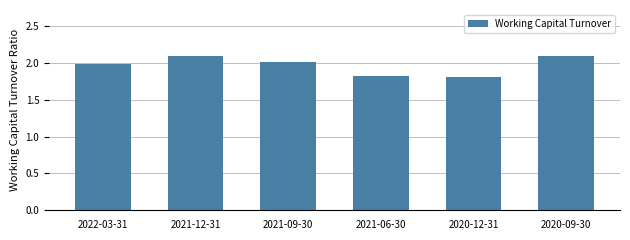

What position from the right is 2021-09-30?

4